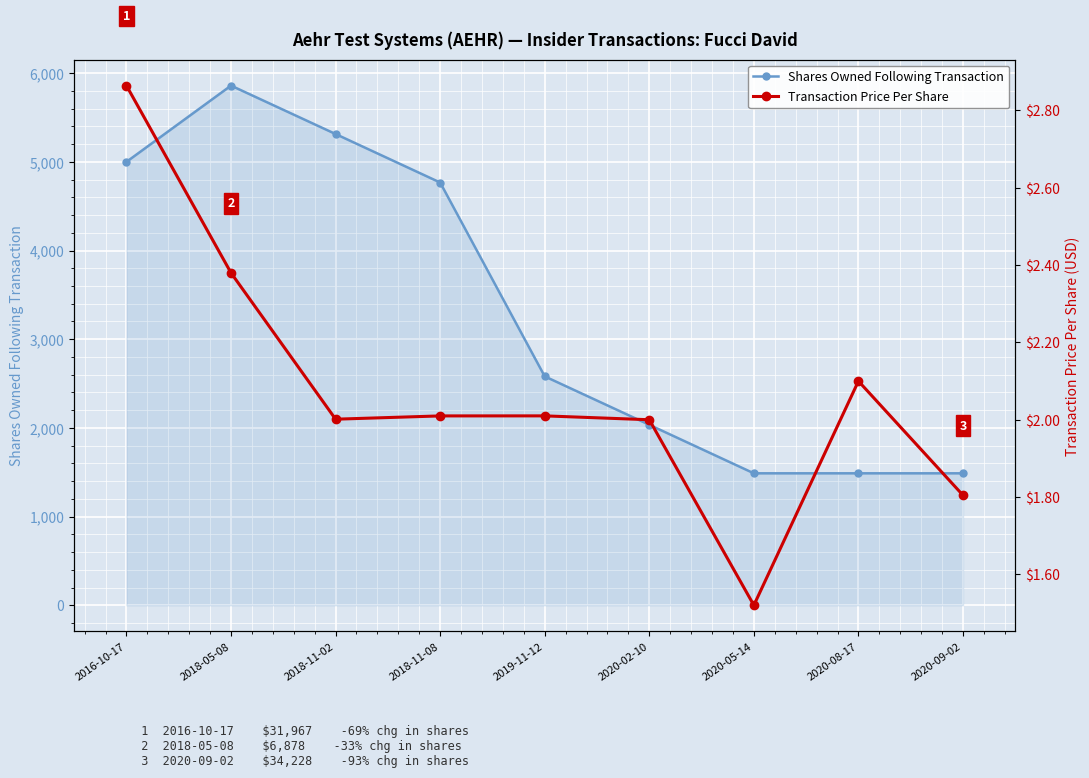

How many data points in Transaction Price Per Share are above 2?

7